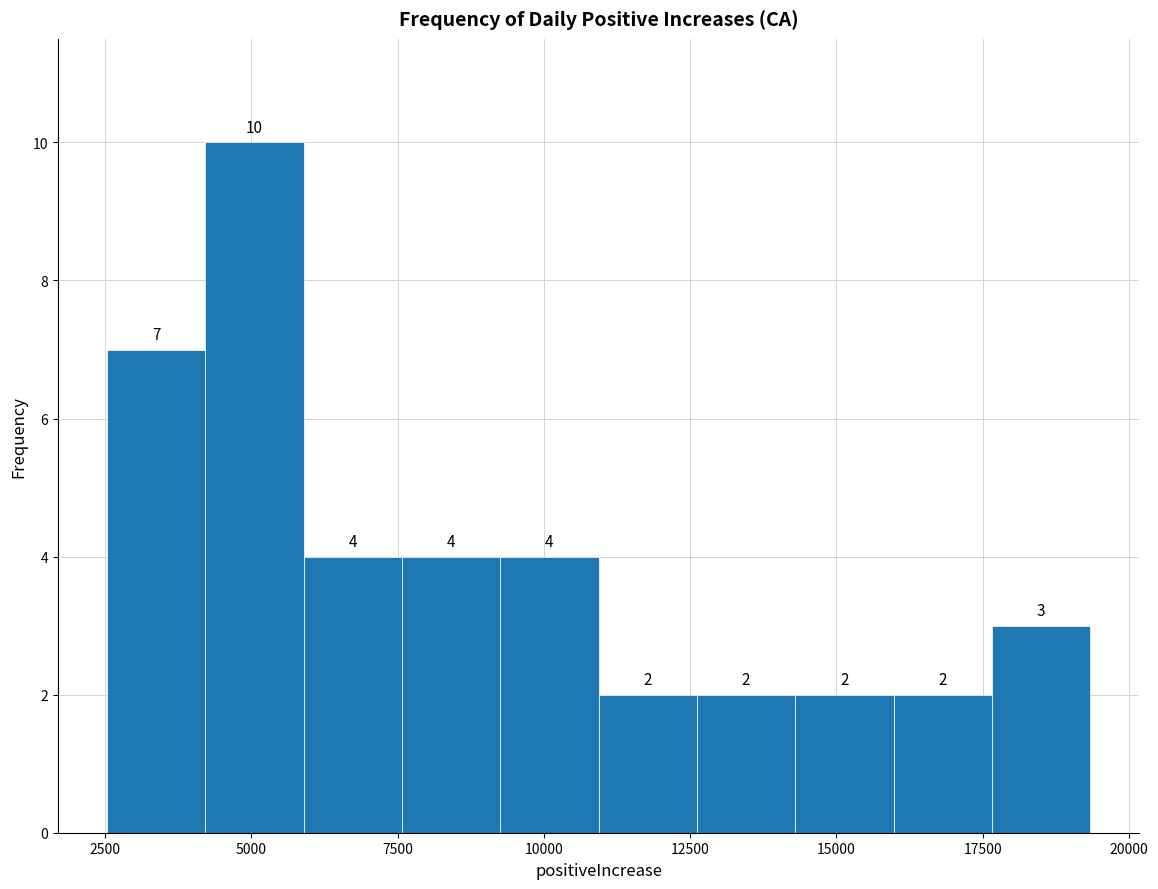

Around what value on the x-axis is the tallest bar? Give the approximate position of its centre, as read against the axis.

5000